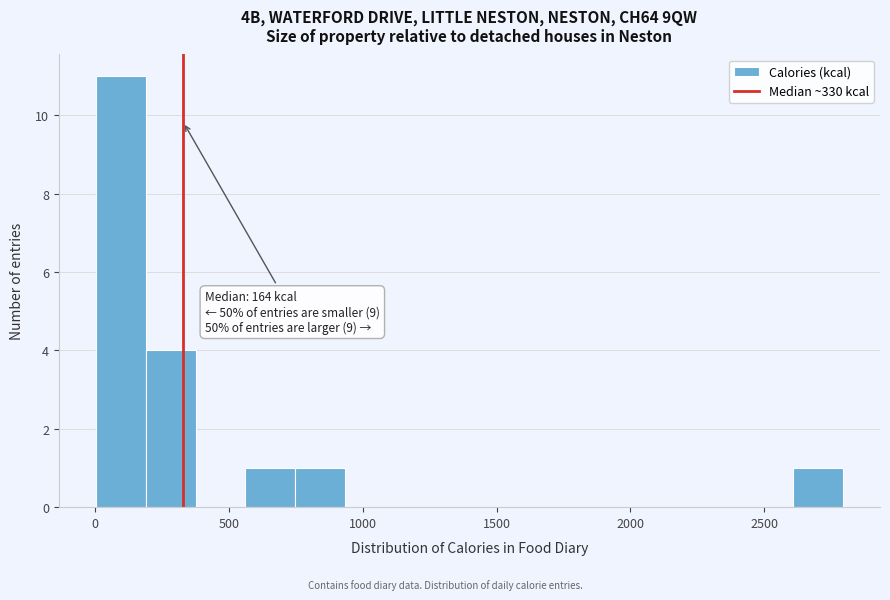

Around what value on the x-axis is the tallest bar? Give the approximate position of its centre, as read against the axis.

100